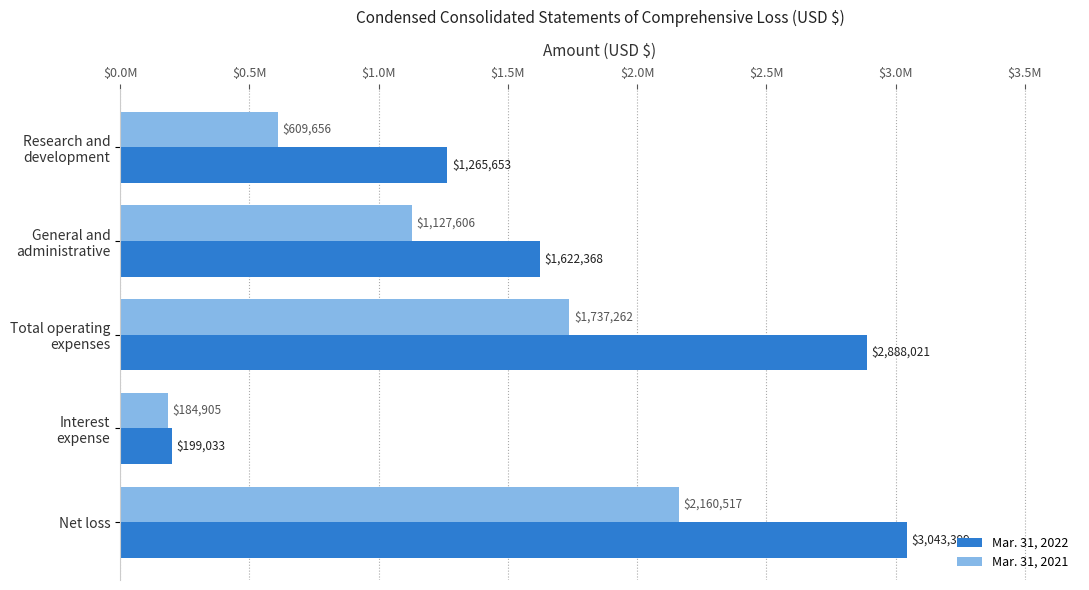

What are all the series names shown in the legend?

Mar. 31, 2022, Mar. 31, 2021